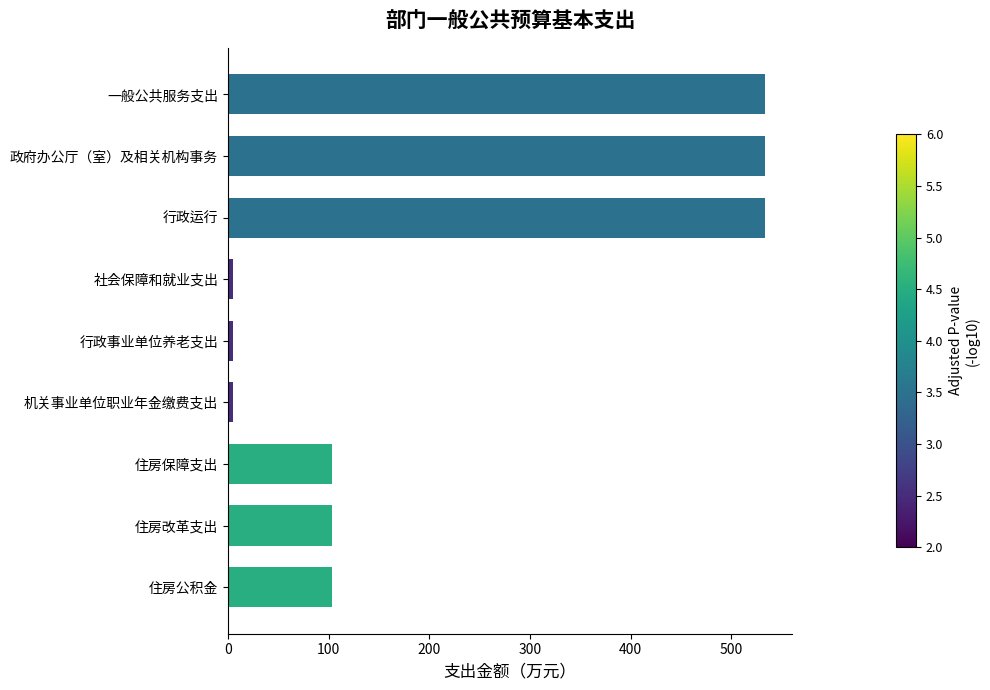

Approximately how many times larger is the value at 行政运行 compared to 住房保障支出?

5.2